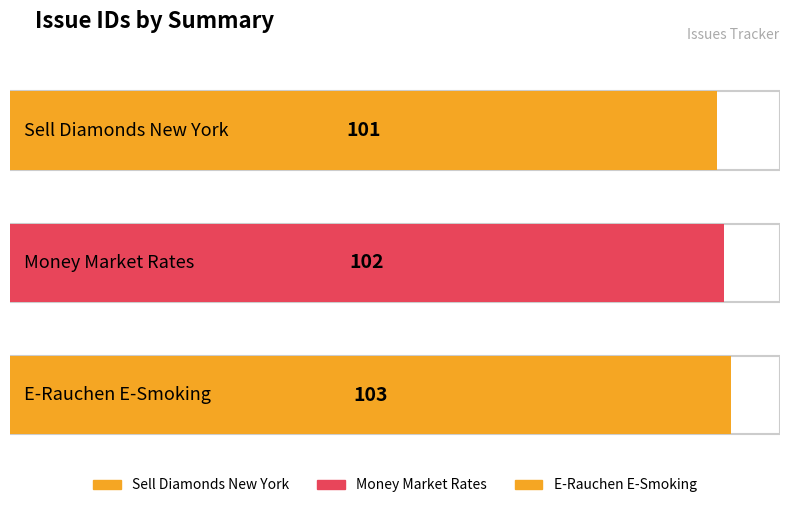

What is the sum of the values at Money Market Rates and E-Rauchen E-Smoking?

205